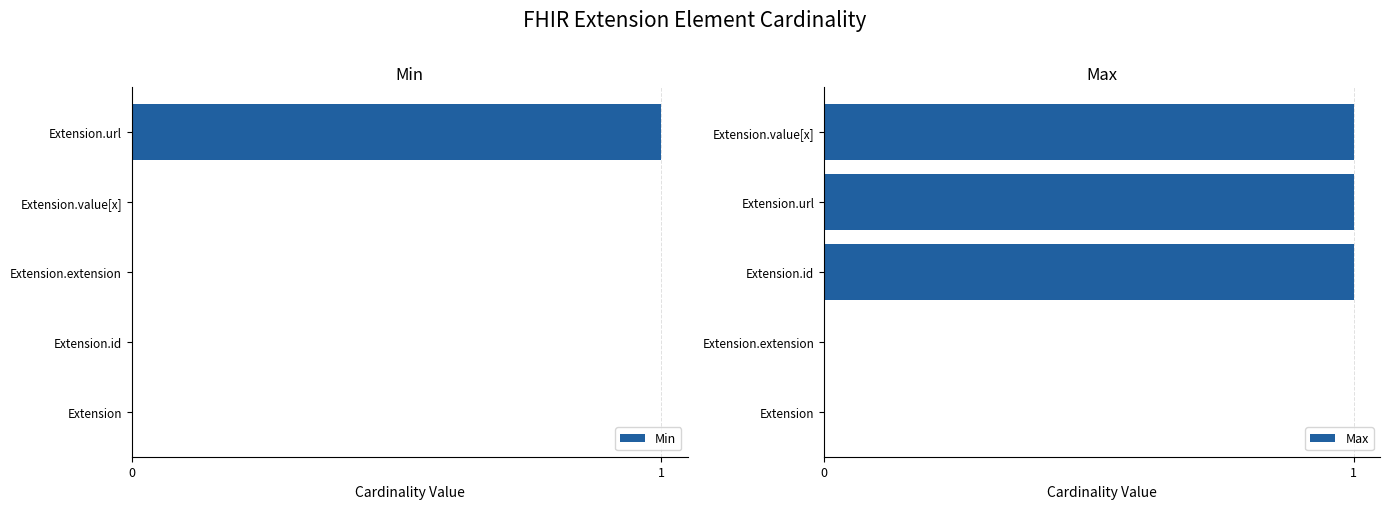

The value of Min at Extension.id is -1. True or false?

False